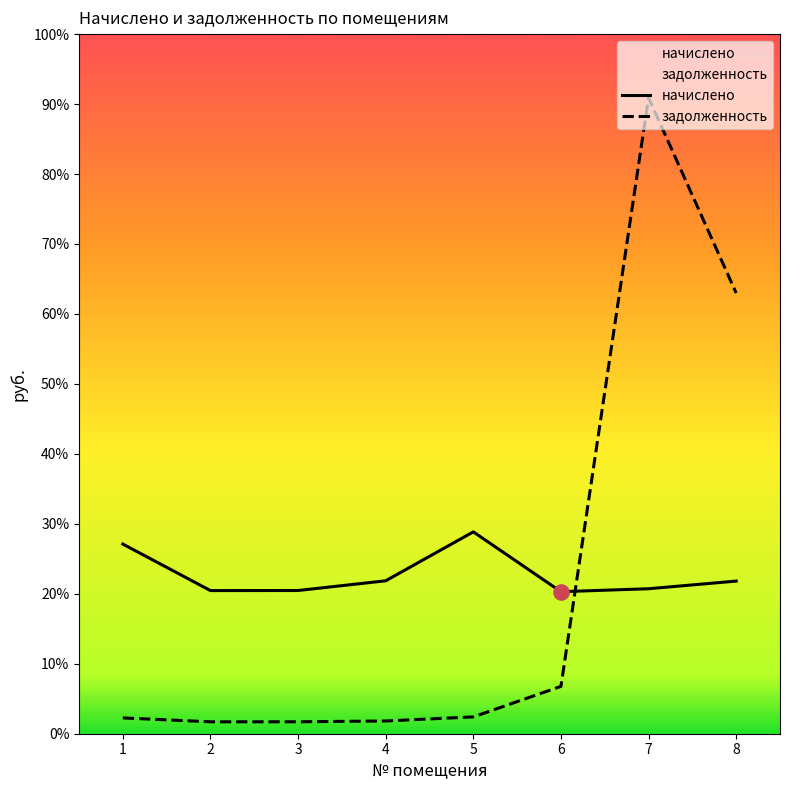

Is the value of задолженность at 4 greater than the value of начислено at 5?

No